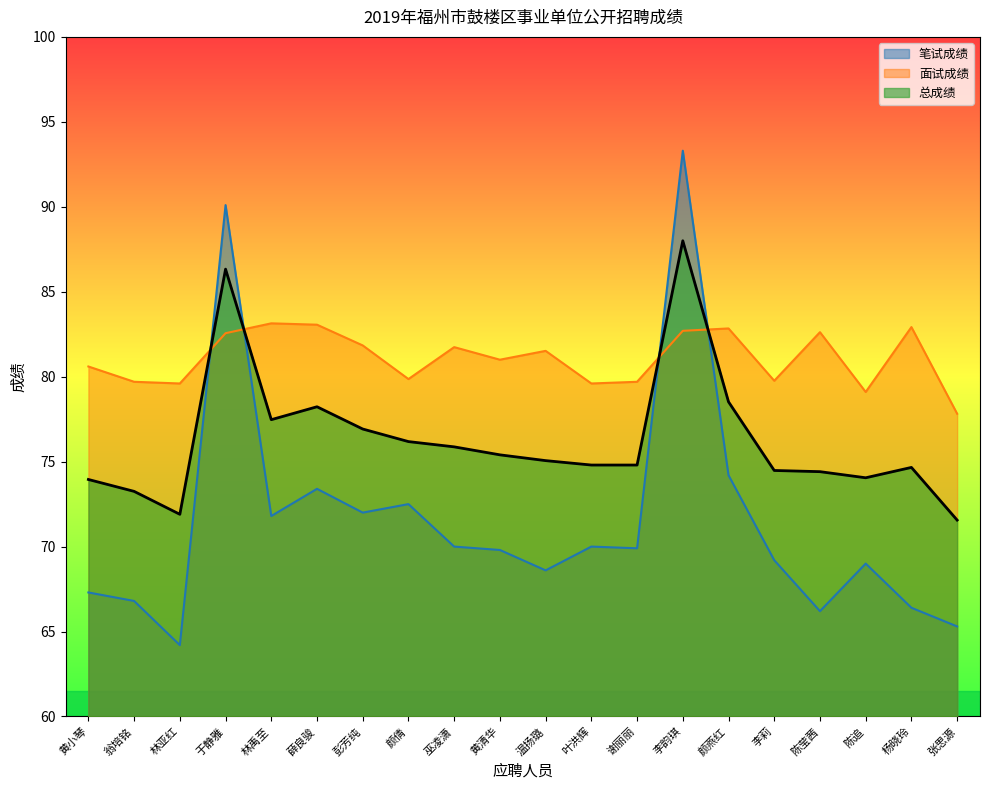

Which label corresponds to the smallest value in the chart?

林亚红